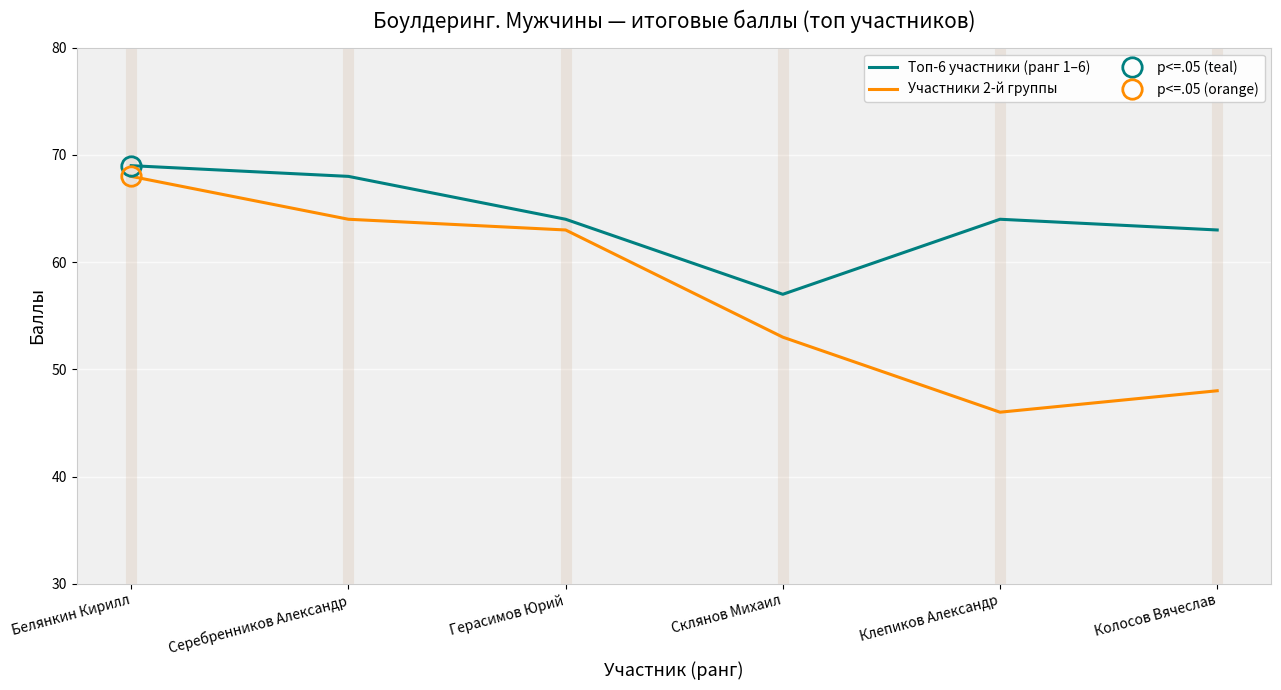

How many lines are shown in the chart?

2